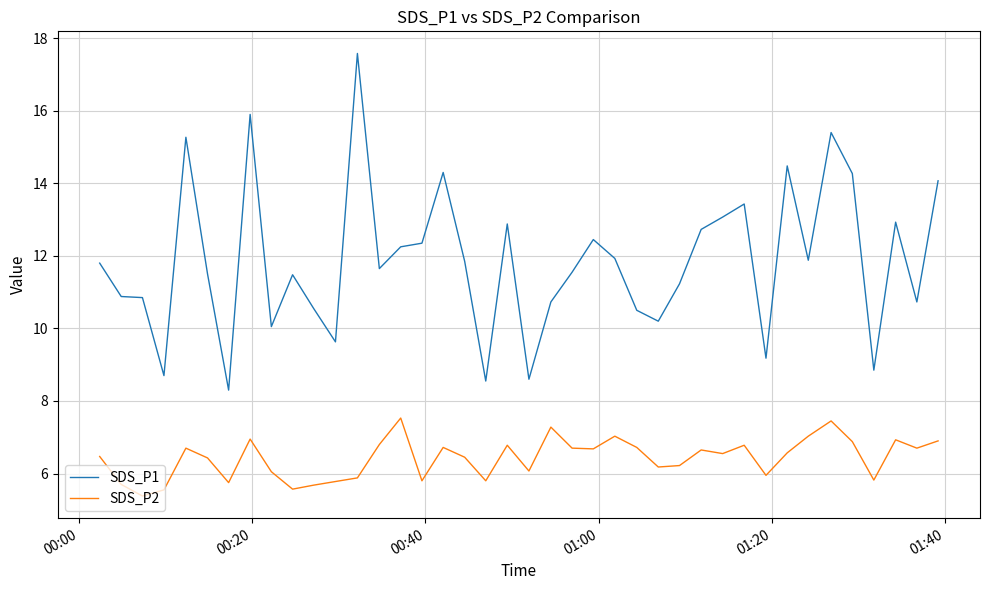

True or false: SDS_P1 has more than 2 interior local peaks.

True